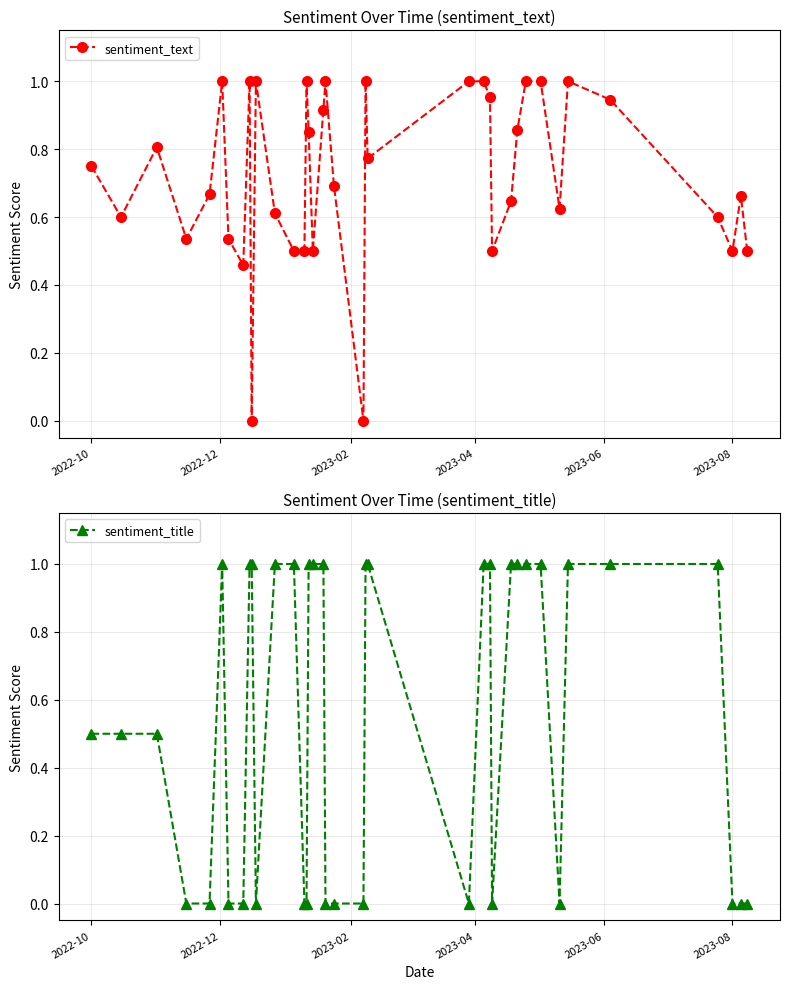

True or false: sentiment_text has more than 0 interior local peaks.

True